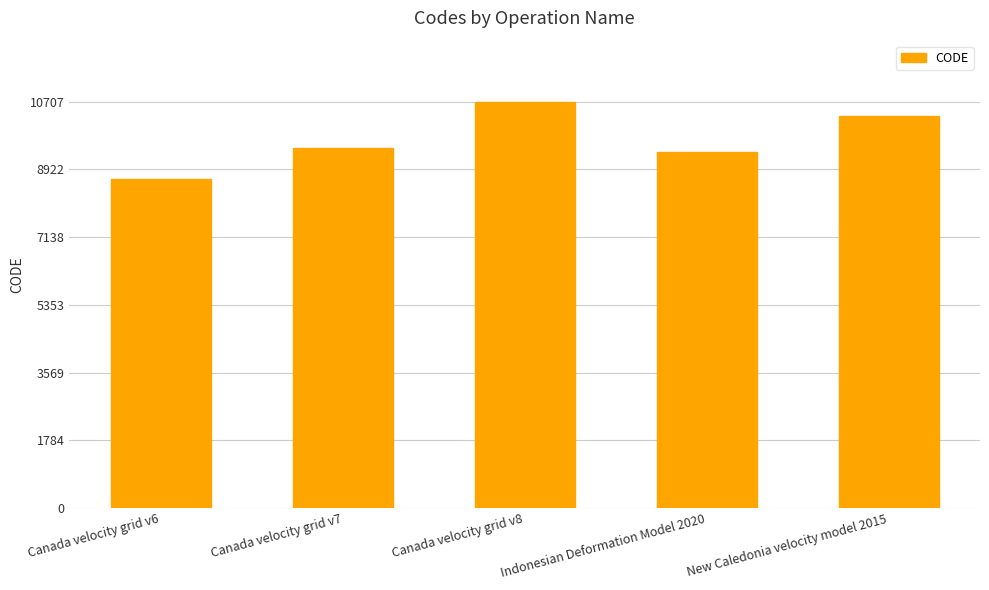

Reading left to right, list all the values displayed in this chart.

Canada velocity grid v6=8676	Canada velocity grid v7=9483	Canada velocity grid v8=10707	Indonesian Deformation Model 2020=9375	New Caledonia velocity model 2015=10323